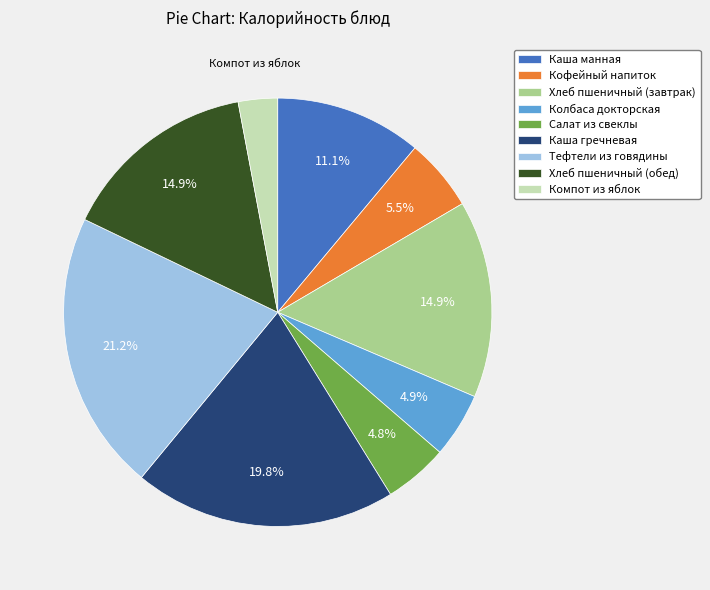

Which slice is the smallest?

Компот из яблок